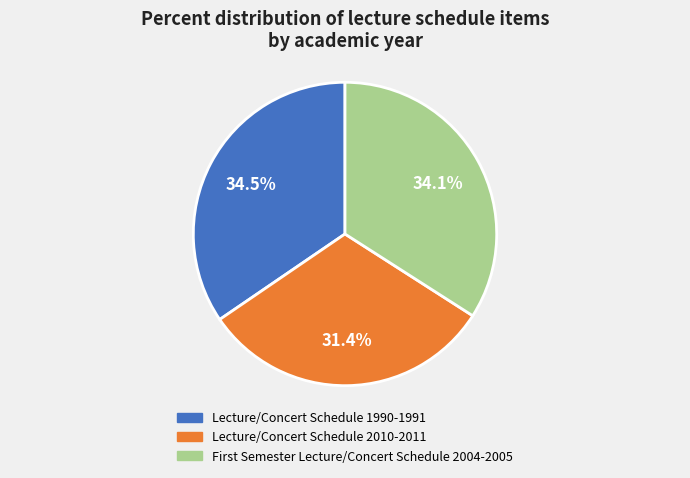

Which category has the smallest portion of the pie?

Lecture/Concert Schedule 2010-2011